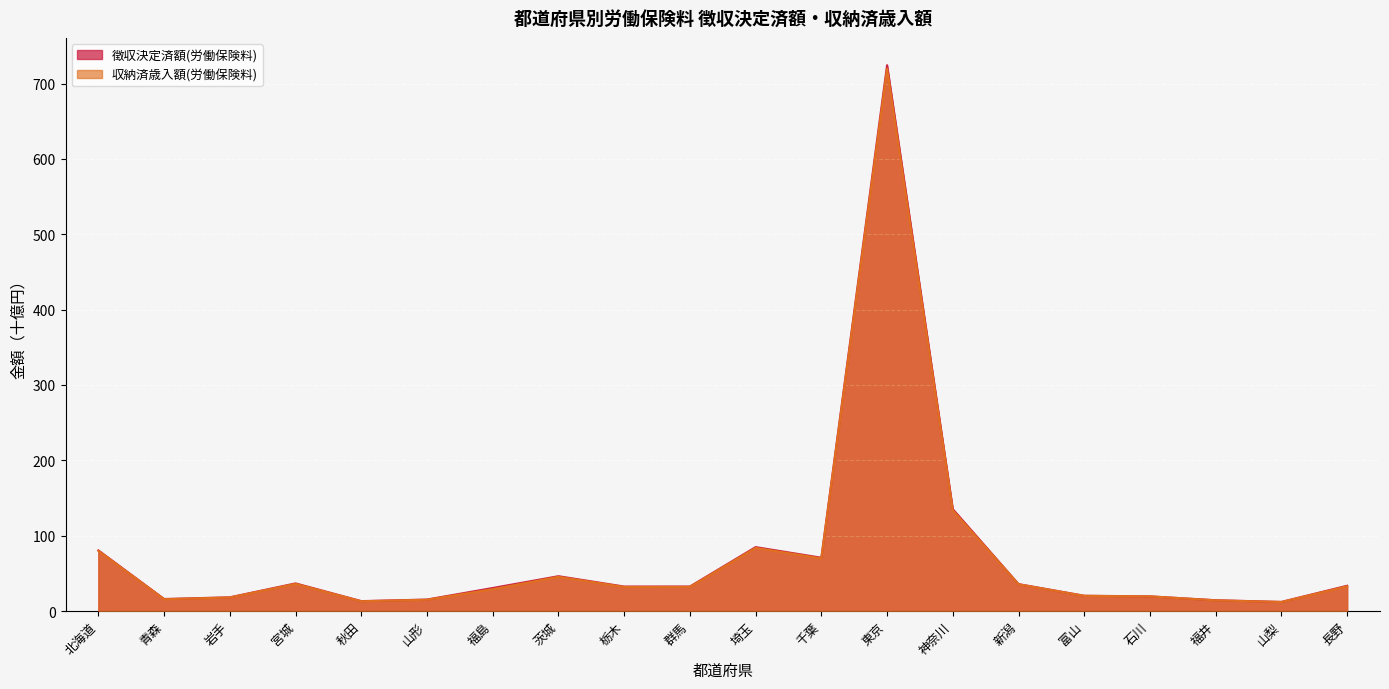

Which series has the largest range (max minus min)?

徴収決定済額(労働保険料)